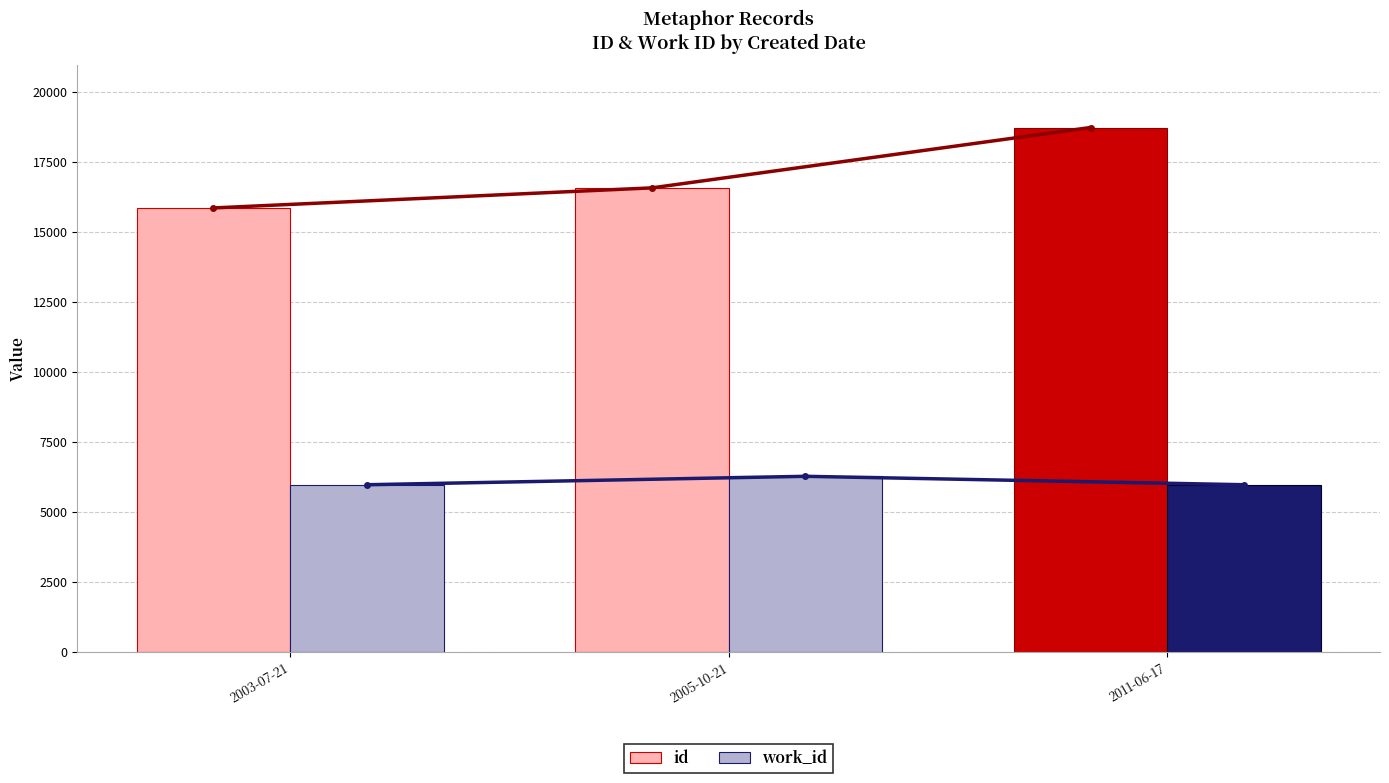

Where is work_id nearest to the value 6110?

2003-07-21